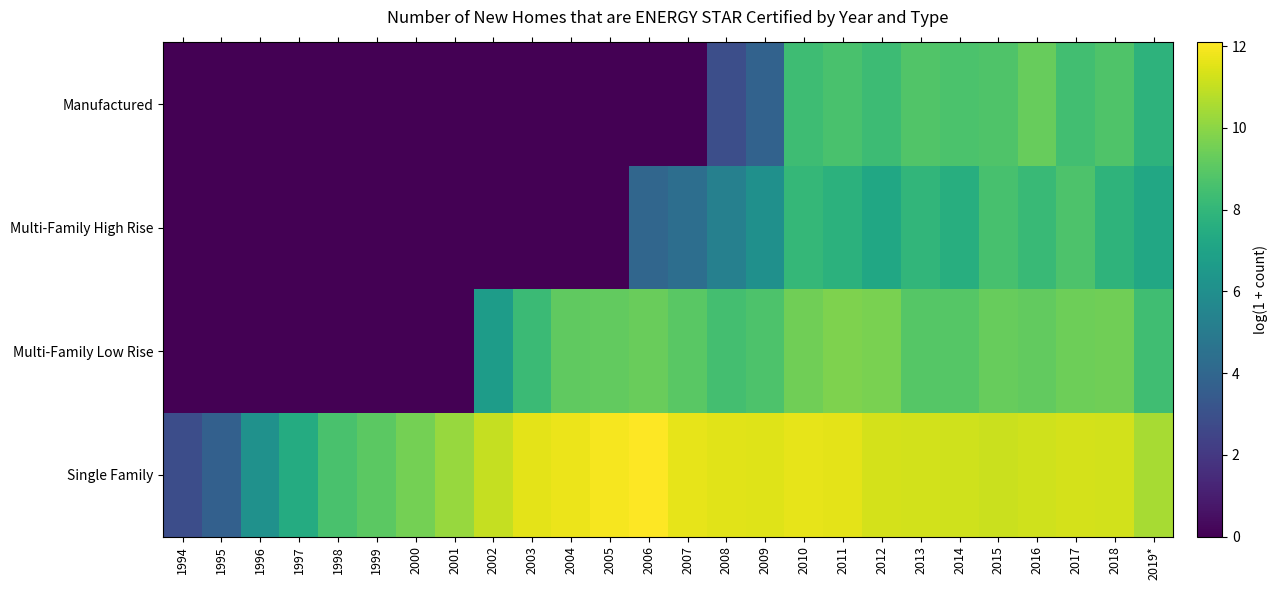

Reading left to right, extract all data points from this chart.

Manufactured: 1994=0.0	1995=0.0	1996=0.0	1997=0.0	1998=0.0	1999=0.0	2000=0.0	2001=0.0	2002=0.0	2003=0.0	2004=0.0	2005=0.0	2006=0.0	2007=0.0	2008=2.9	2009=3.8	2010=8.3	2011=8.6	2012=8.3	2013=8.8	2014=8.7	2015=8.8	2016=9.3	2017=8.4	2018=8.7	2019*=7.8
Multi-Family High Rise: 1994=0.0	1995=0.0	1996=0.0	1997=0.0	1998=0.0	1999=0.0	2000=0.0	2001=0.0	2002=0.0	2003=0.0	2004=0.0	2005=0.0	2006=4.0	2007=4.4	2008=5.2	2009=6.1	2010=8.0	2011=7.8	2012=7.2	2013=8.0	2014=7.6	2015=8.6	2016=8.2	2017=8.7	2018=7.9	2019*=7.2
Multi-Family Low Rise: 1994=0.0	1995=0.0	1996=0.0	1997=0.0	1998=0.0	1999=0.0	2000=0.0	2001=0.0	2002=6.7	2003=8.3	2004=9.1	2005=9.2	2006=9.3	2007=9.0	2008=8.5	2009=8.7	2010=9.5	2011=9.7	2012=9.7	2013=8.9	2014=8.9	2015=9.3	2016=9.2	2017=9.4	2018=9.5	2019*=8.4
Single Family: 1994=2.8	1995=3.7	1996=6.1	1997=7.4	1998=8.6	1999=9.0	2000=9.5	2001=10.2	2002=11.0	2003=11.6	2004=11.7	2005=11.9	2006=12.1	2007=11.6	2008=11.6	2009=11.5	2010=11.7	2011=11.6	2012=11.3	2013=11.3	2014=11.2	2015=11.1	2016=11.2	2017=11.3	2018=11.3	2019*=10.5